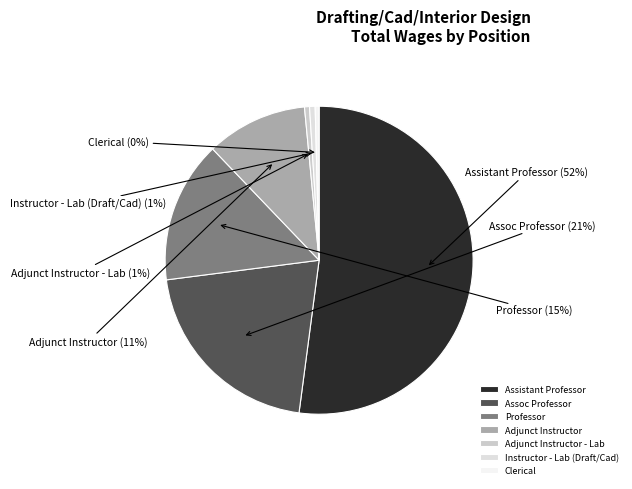

Do Adjunct Instructor and Instructor - Lab (Draft/Cad) together represent more than half of the pie?

No